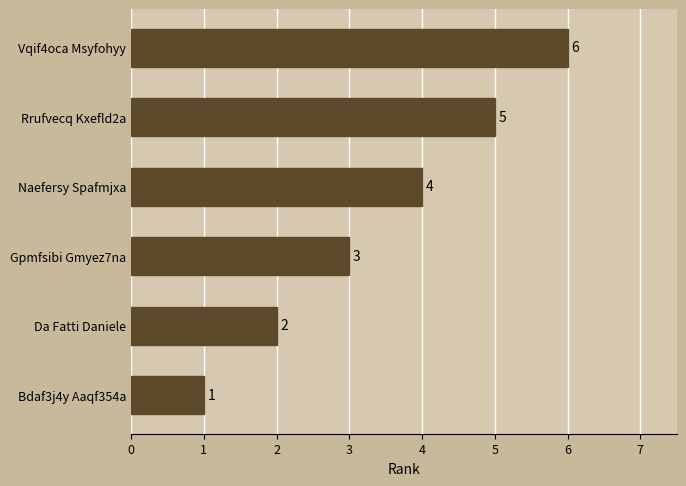

What value does the data have at Rrufvecq Kxefld2a?

5